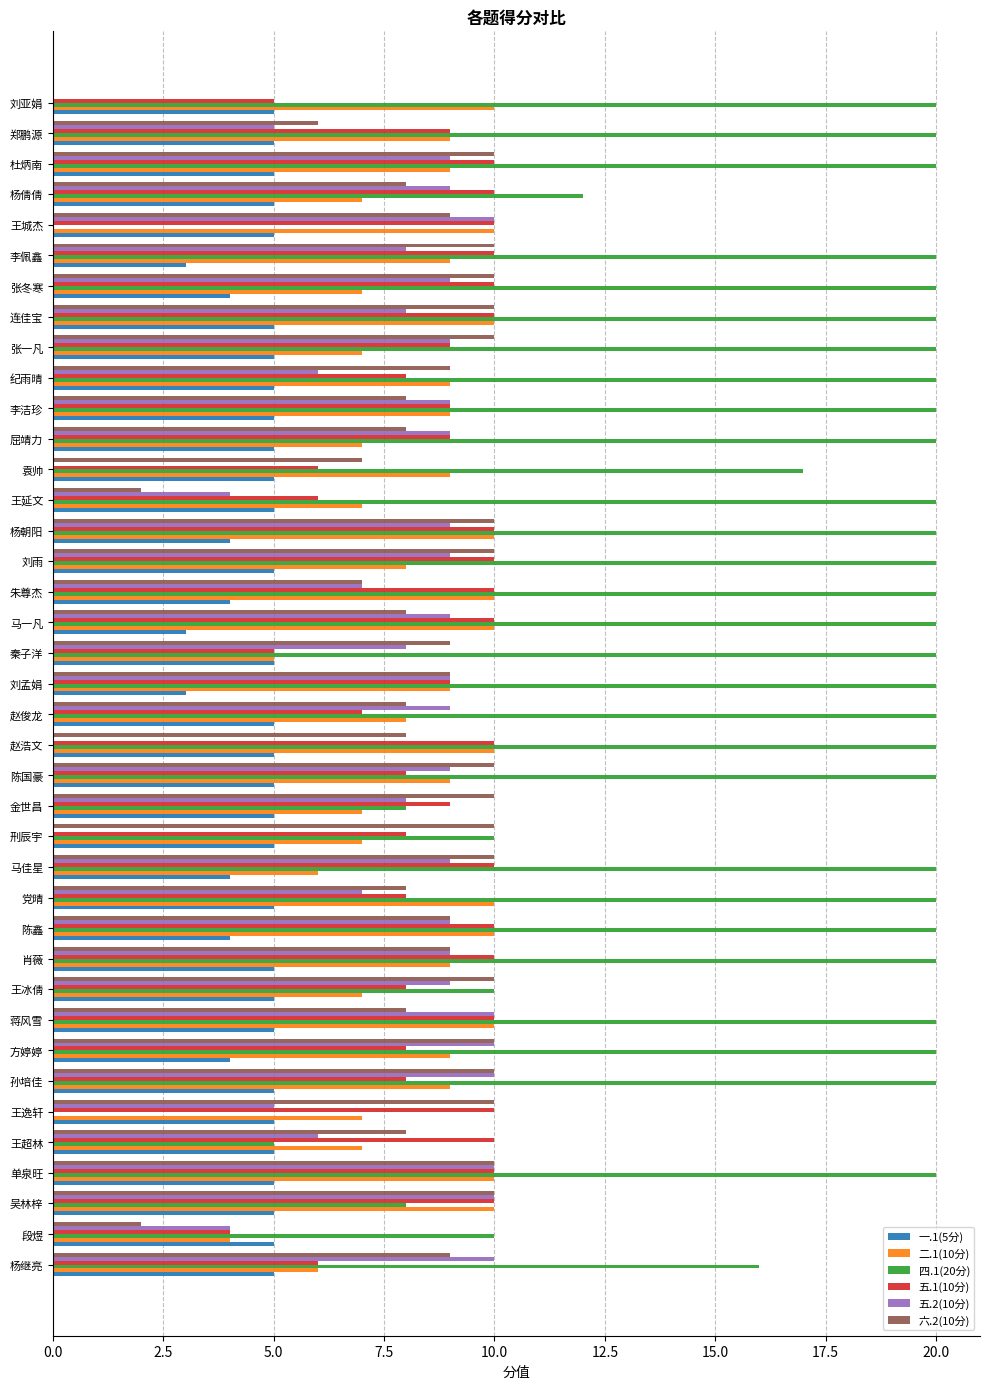

Is it true that 六.2(10分) equals 9 at 刘孟娟?

True